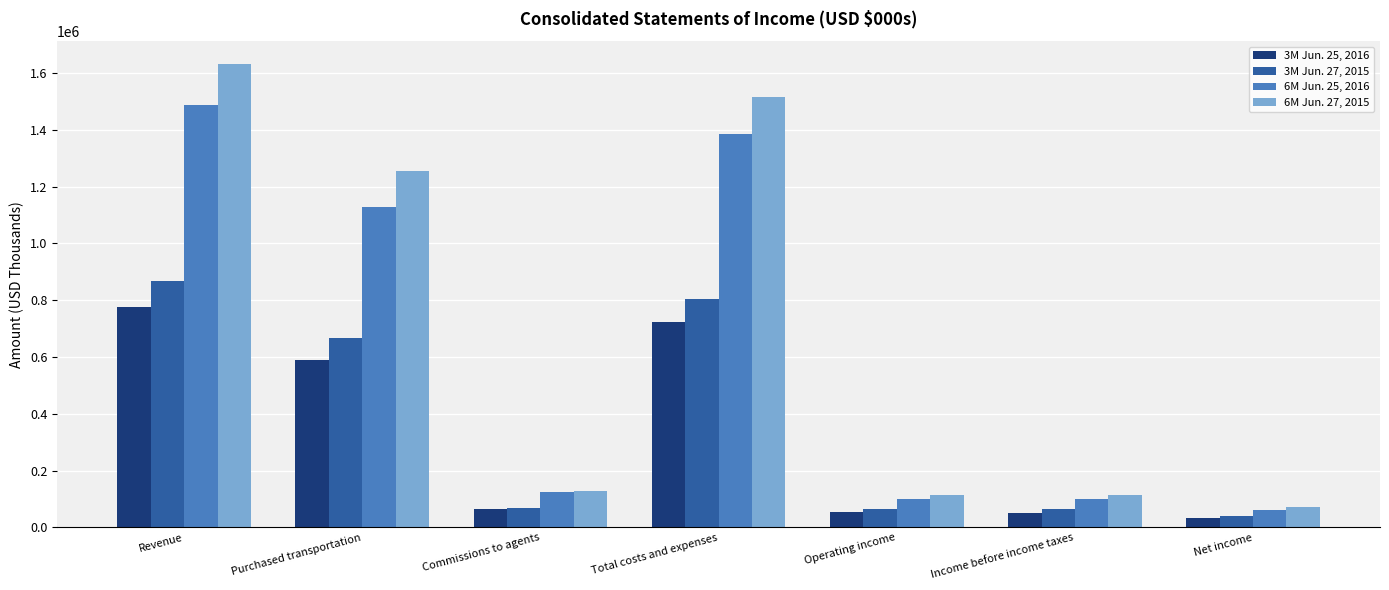

Read the 3M Jun. 25, 2016 value at Total costs and expenses.

722493